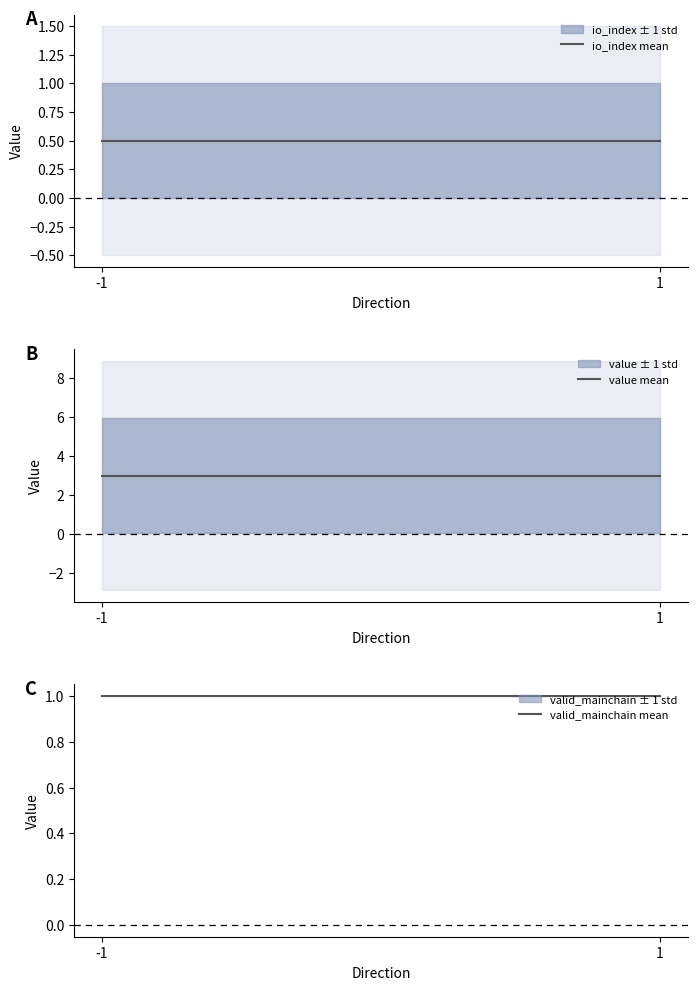

At -1, list the series in order from largest to smallest.

value mean, valid_mainchain mean, io_index mean